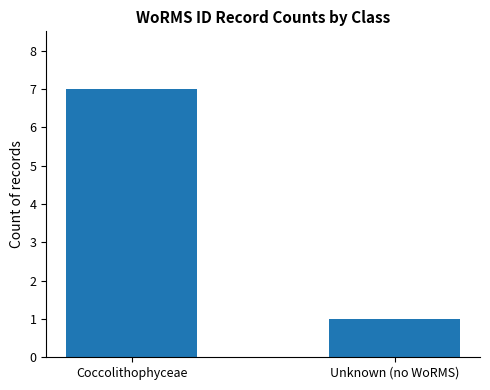

Reading left to right, list all the values displayed in this chart.

7	1